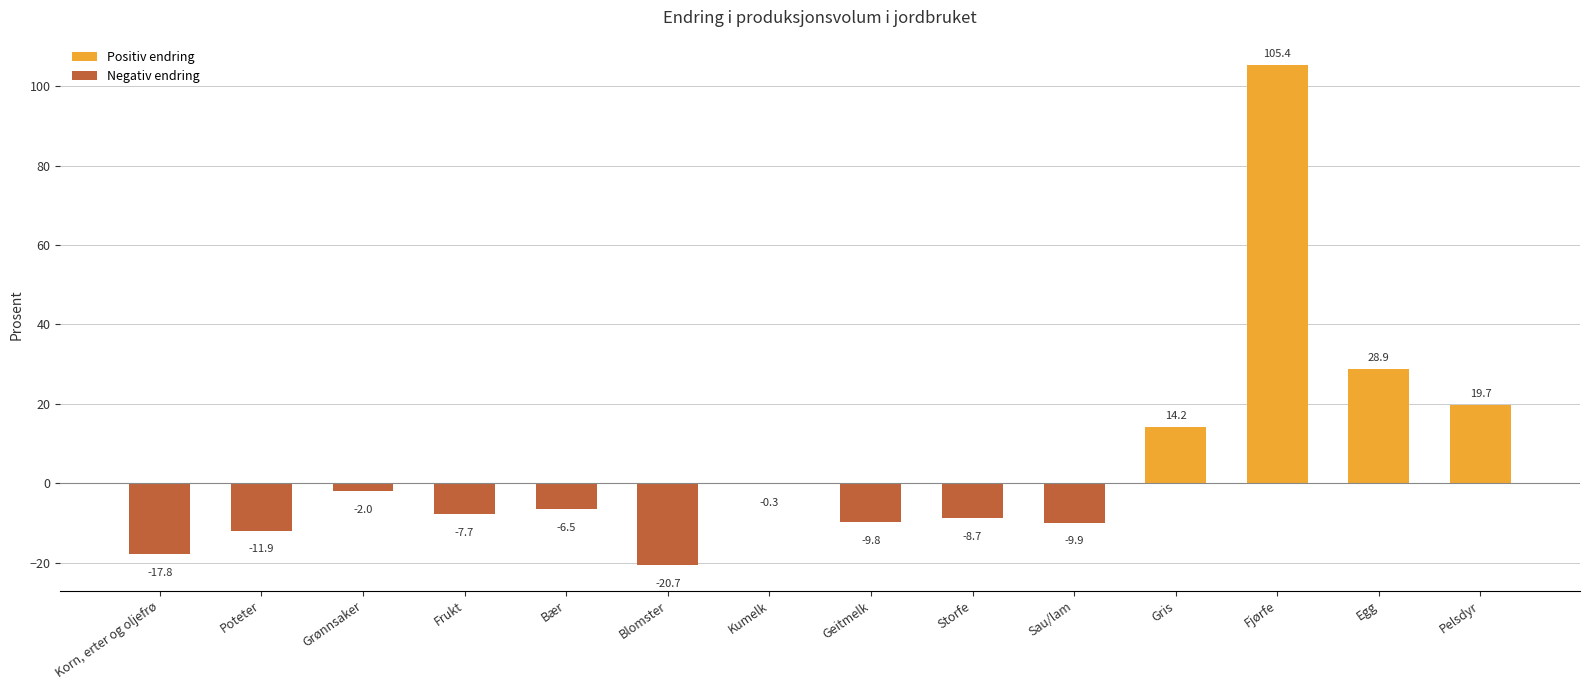

At which label is the value closest to 42?

Egg